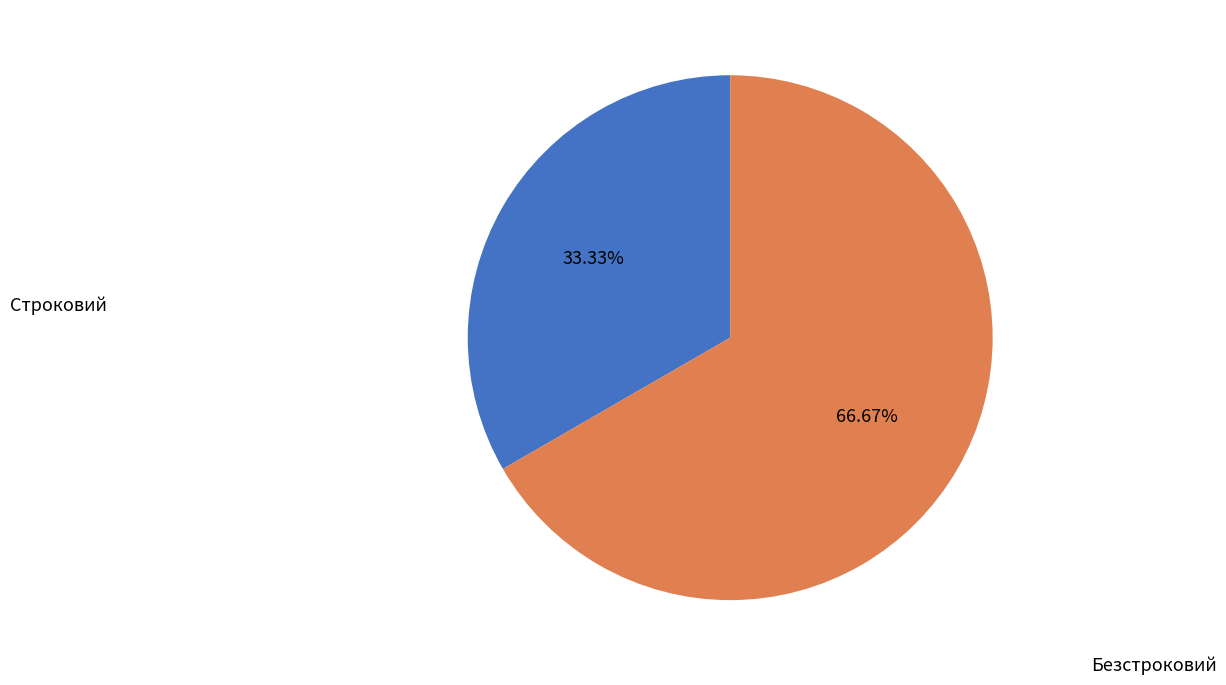

To the nearest percent, what portion does Строковий represent?

33%